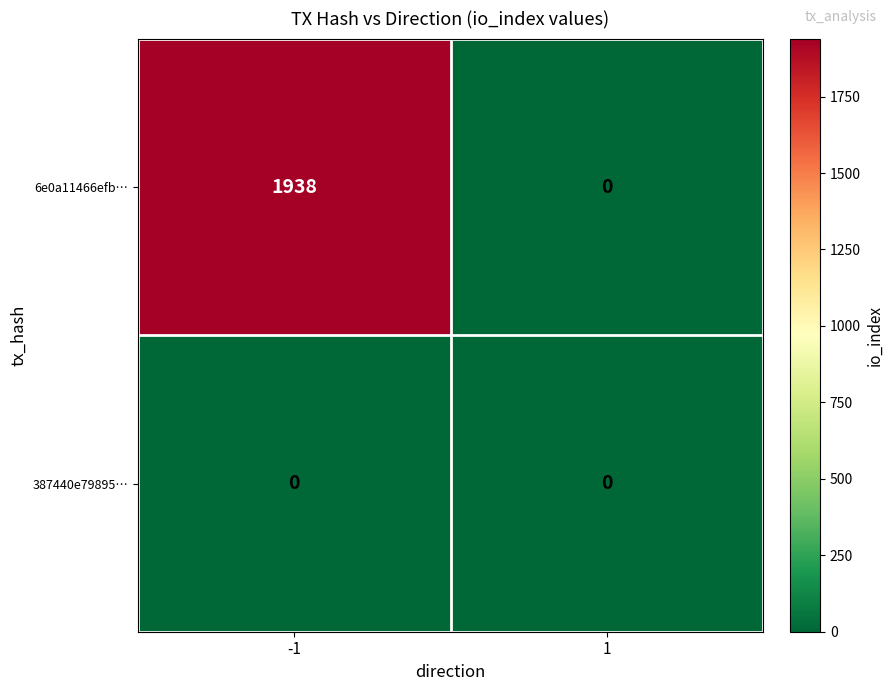

List the series in order of their overall mean, highest first.

6e0a11466efb…, 387440e79895…